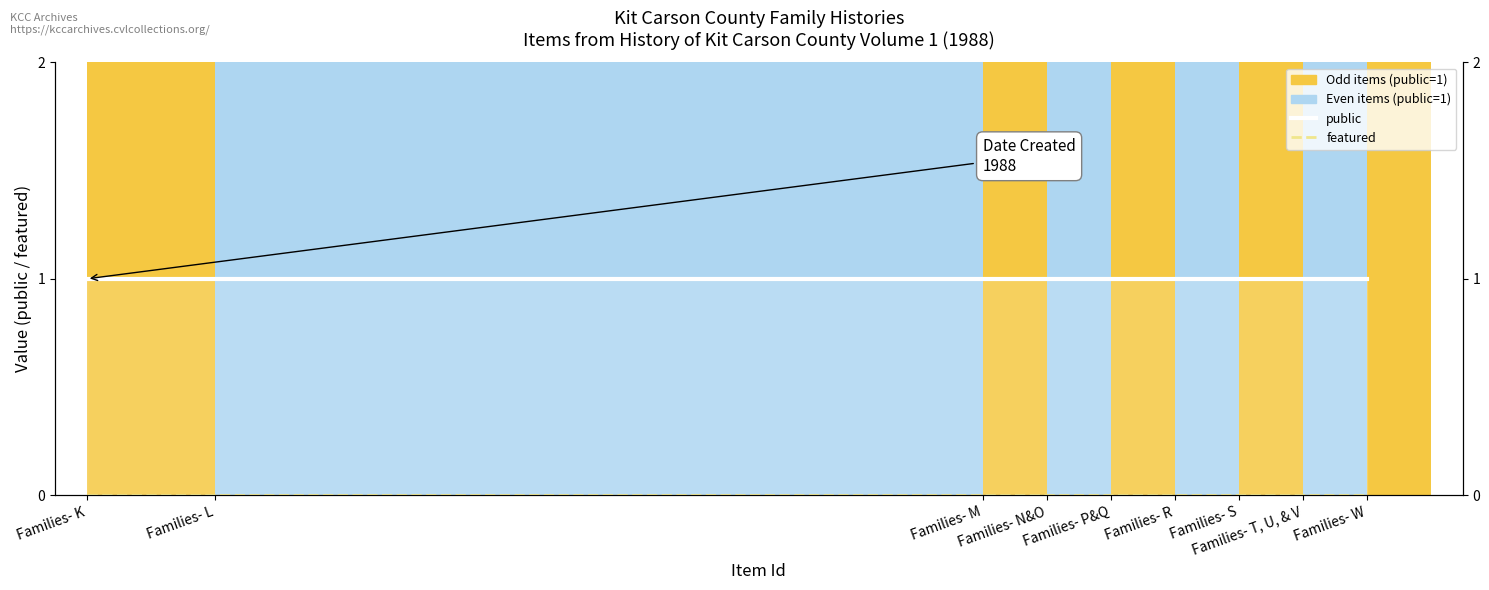

True or false: public_line and featured_line intersect in this chart.

False